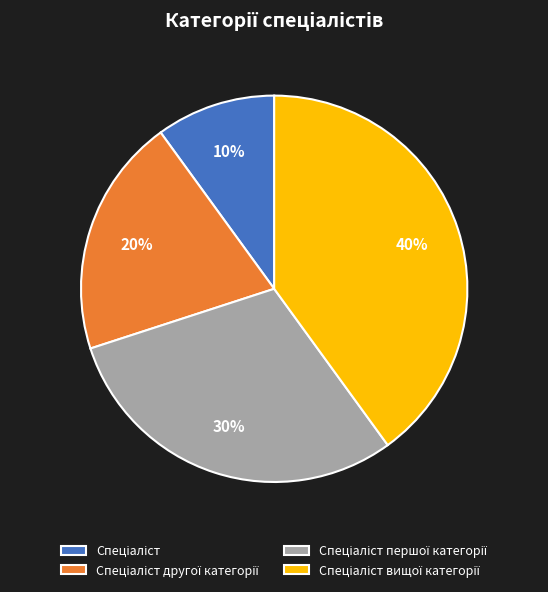

Is there a majority slice in this chart?

No